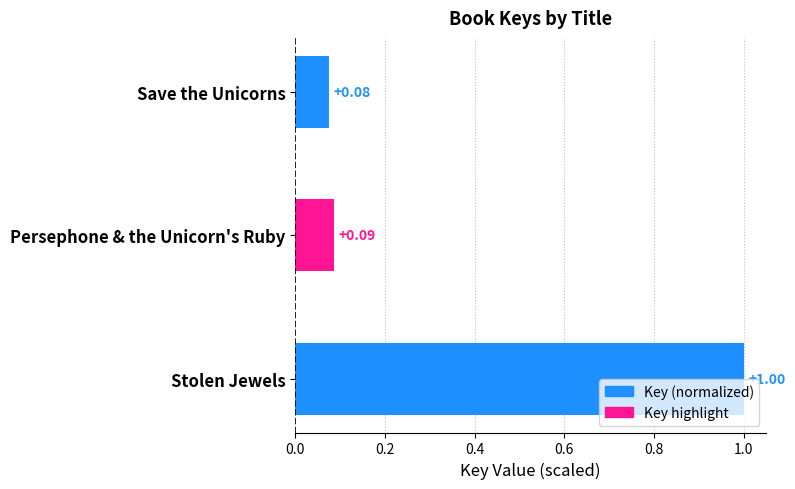

What is the sum of all values?

1.2